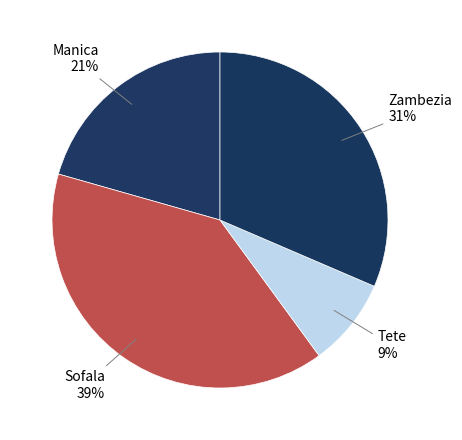

How many slices are in this pie chart?

4